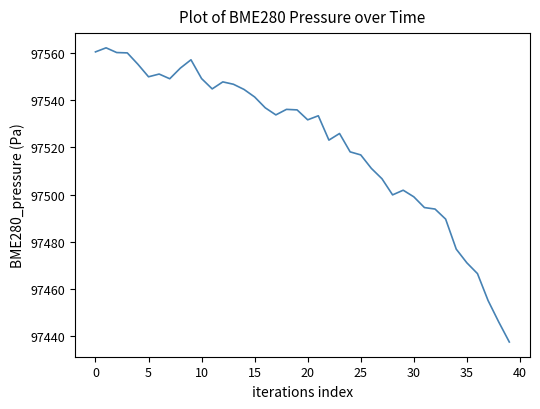

What is the maximum value shown in the chart?

97562.2